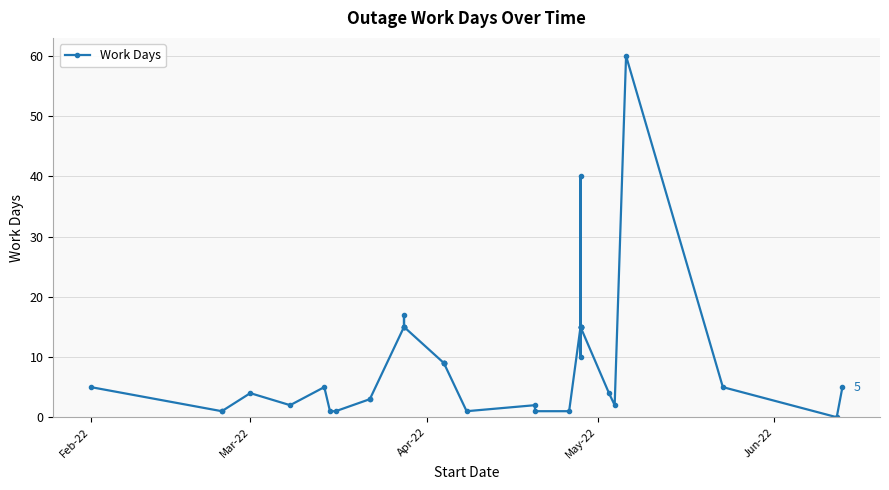

The chart shows a value of 2 at 19. True or false?

False